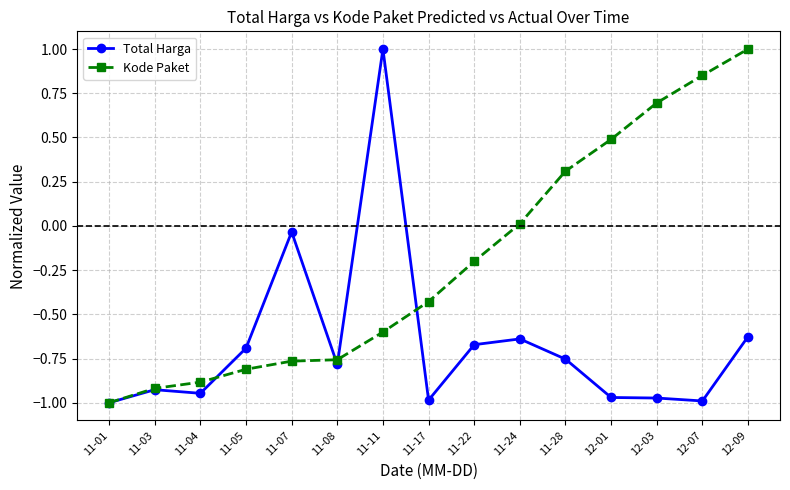

Which series has the largest total across all categories?

Kode Paket